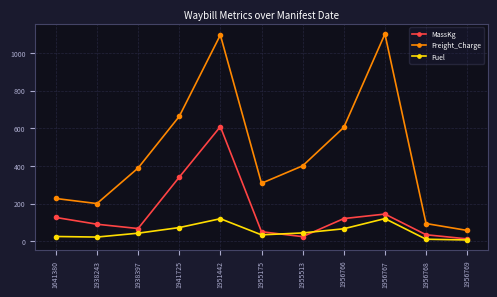

What value does the Freight_Charge series have at 1956768?

93.6